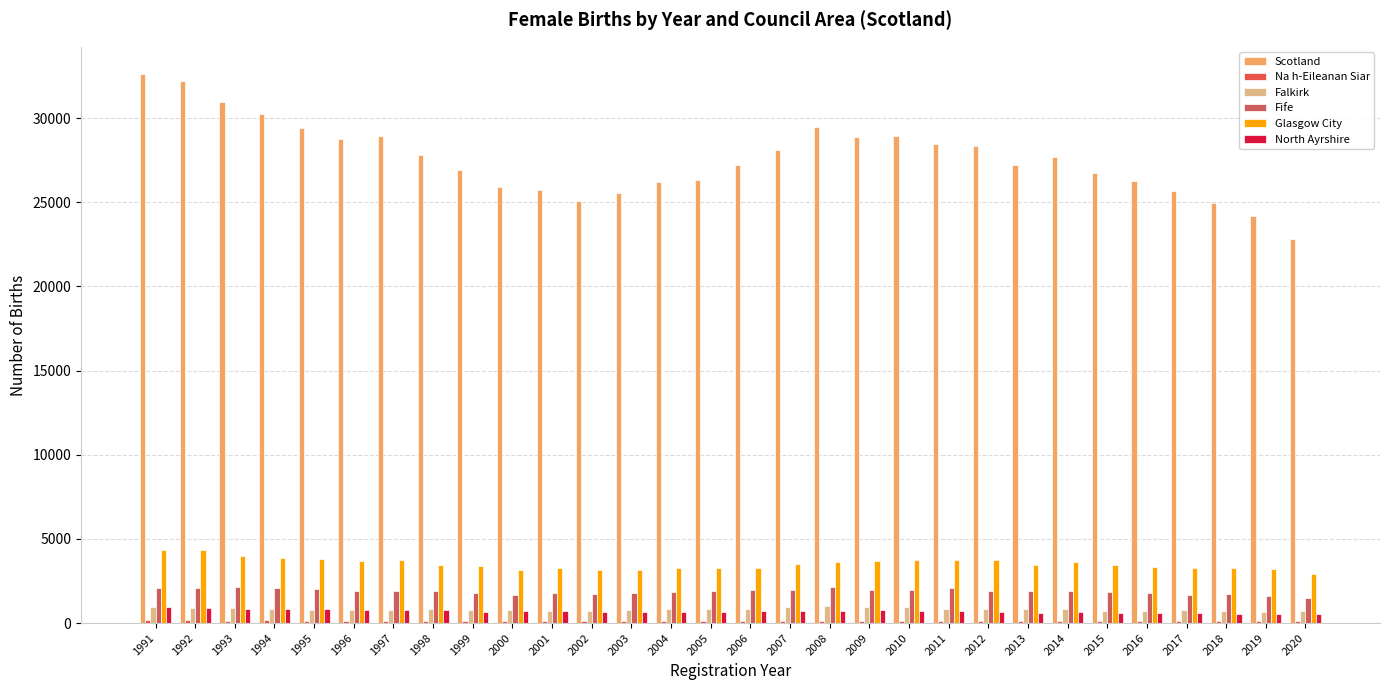

Does the chart contain stacked bars?

No